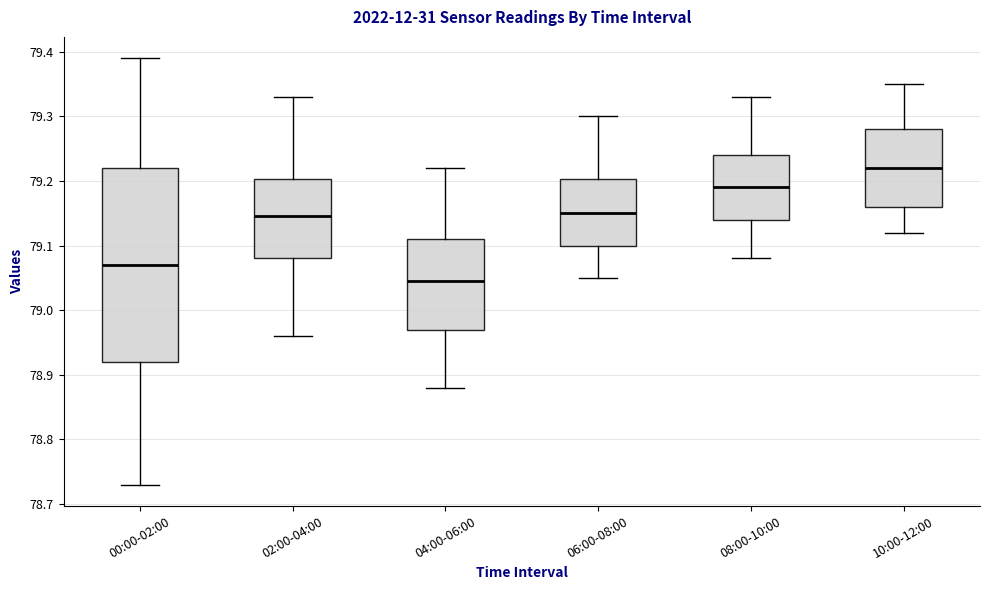

Reading left to right, read every box against the y-axis: the position of its median line, the range the box covers, and the ends of its whiskers. The values are not printed on the chart, so give them approximately, as read against the axis.

00:00-02:00: median 79.07, box 78.92 to 79.22, whiskers 78.73 to 79.39
02:00-04:00: median 79.15, box 79.08 to 79.20, whiskers 78.96 to 79.33
04:00-06:00: median 79.05, box 78.97 to 79.11, whiskers 78.88 to 79.22
06:00-08:00: median 79.15, box 79.10 to 79.20, whiskers 79.05 to 79.30
08:00-10:00: median 79.19, box 79.14 to 79.24, whiskers 79.08 to 79.33
10:00-12:00: median 79.22, box 79.16 to 79.28, whiskers 79.12 to 79.35